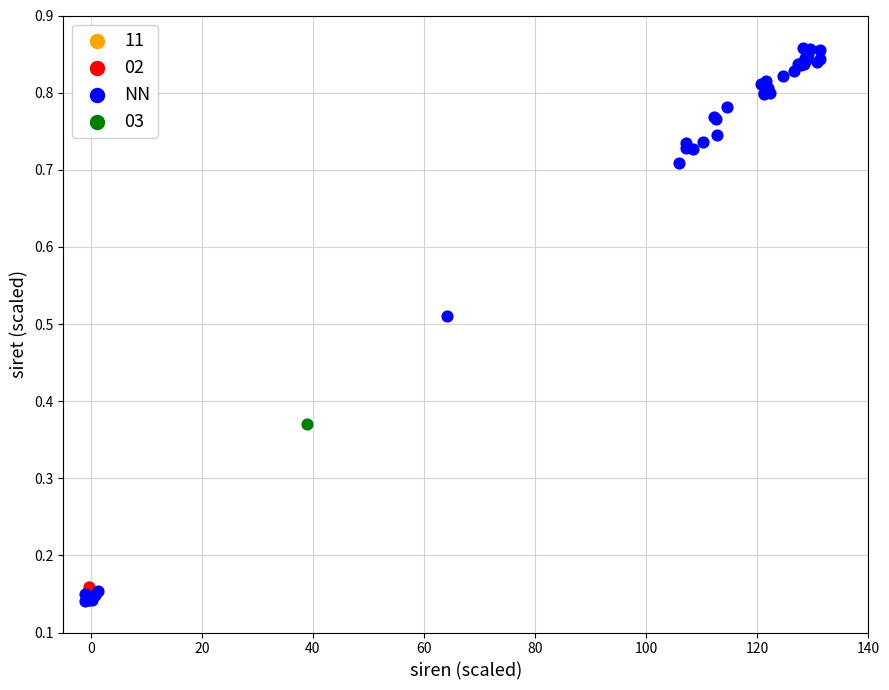

What are all the series names shown in the legend?

11, 02, NN, 03